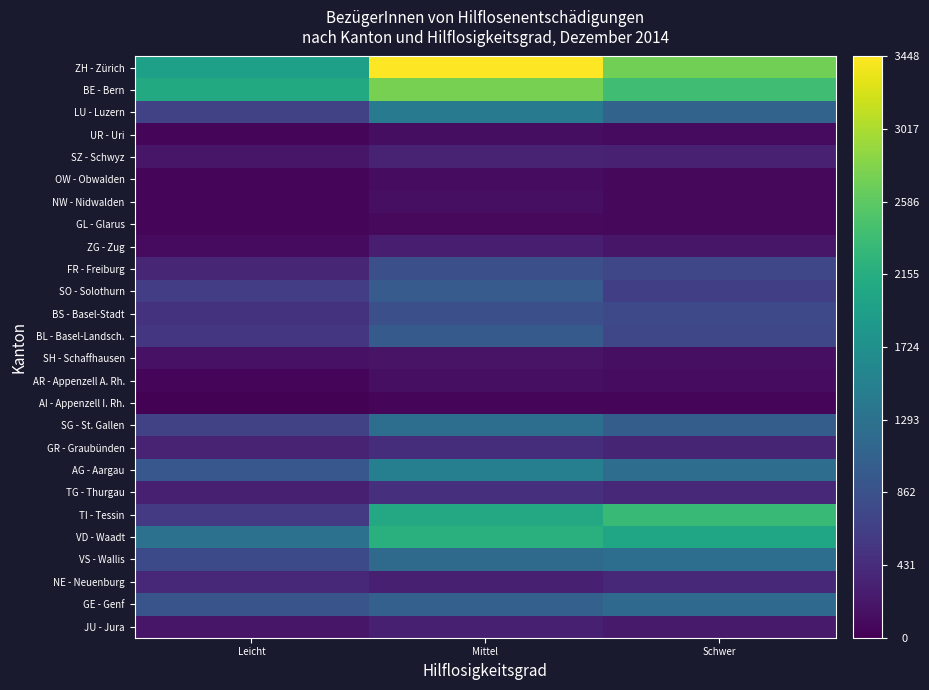

What is the spread (max minus min) of values at Mittel?

3407